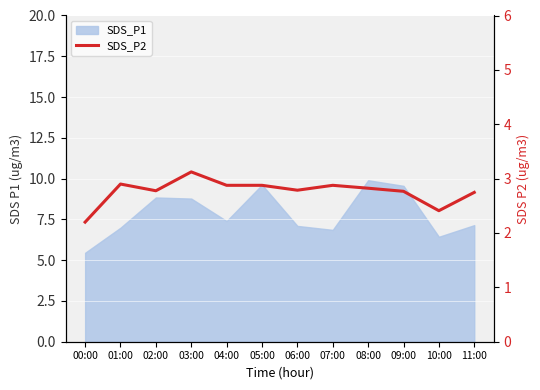

What is the maximum value shown in the chart?

3.1